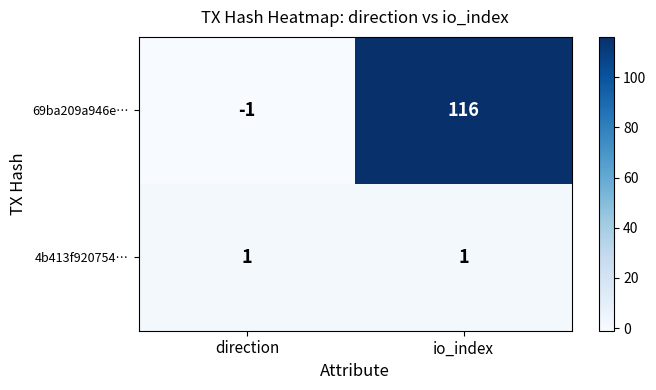

Is it true that 4b413f920754… equals 1 at io_index?

True